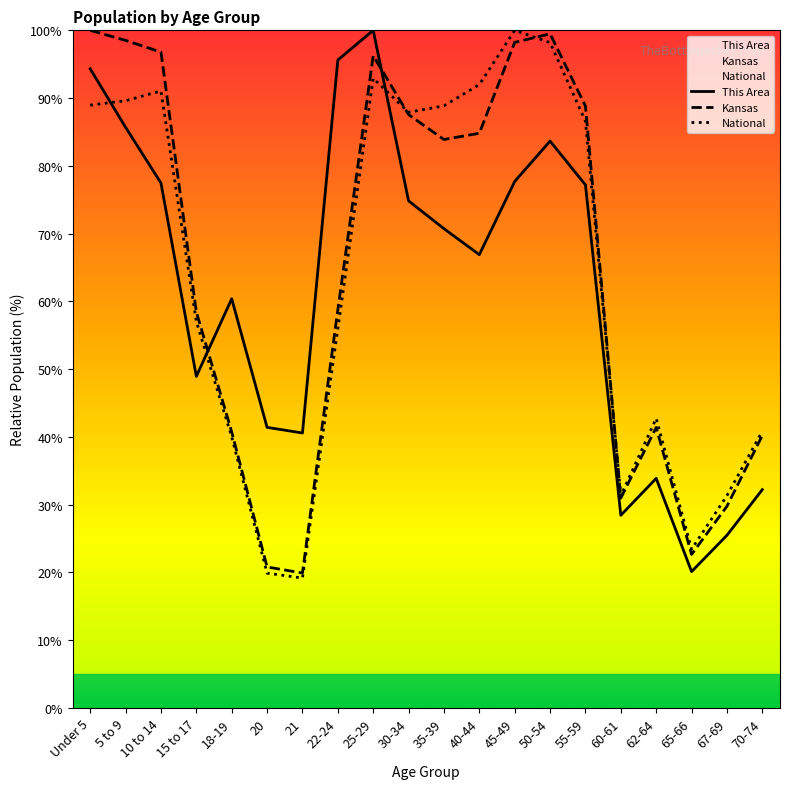

Which series changed the most between 40-44 and 62-64?

National